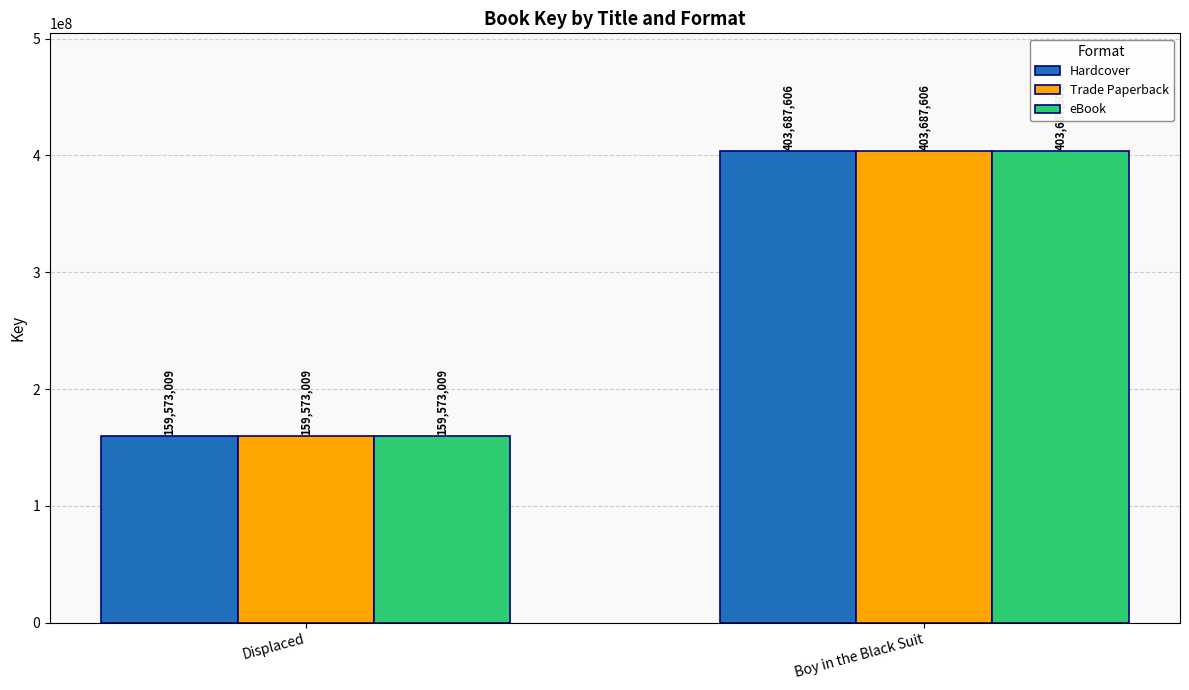

How many groups of bars are there?

2